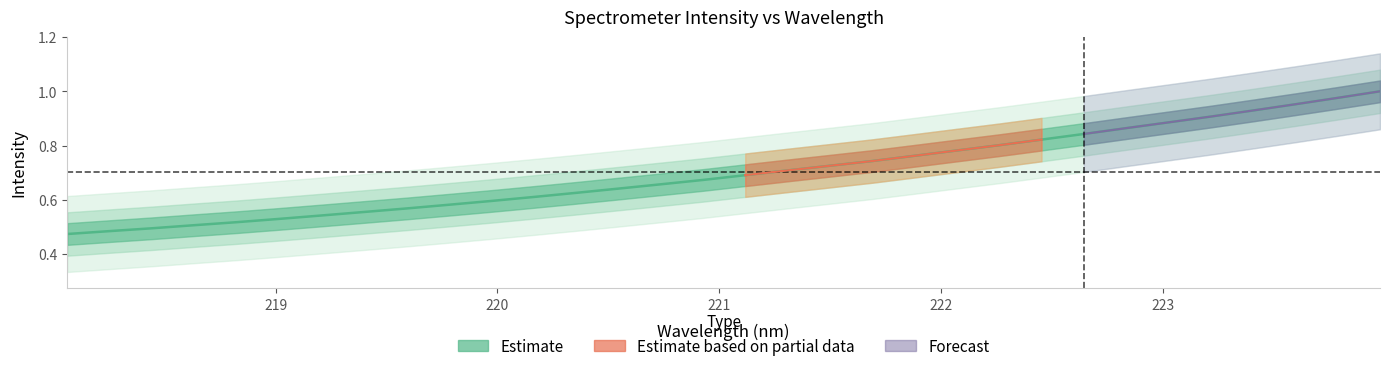

What is the label of the 30th point from the right?

218.442